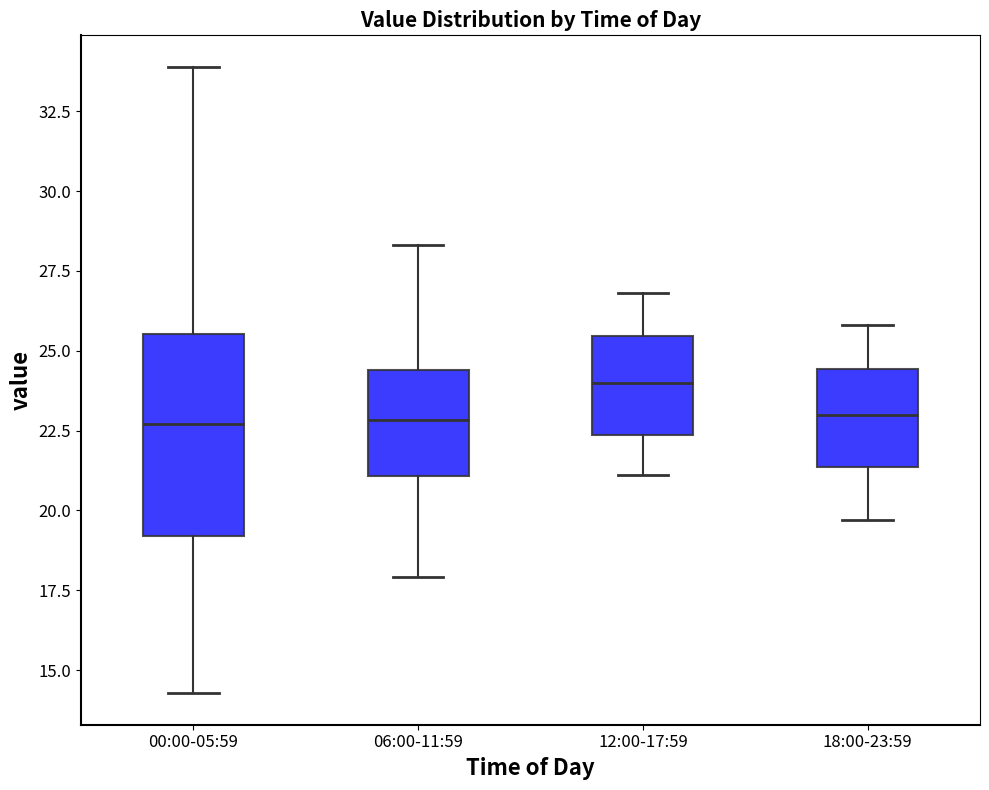

Reading left to right, read every box against the y-axis: the position of its median line, the range the box covers, and the ends of its whiskers. The values are not printed on the chart, so give them approximately, as read against the axis.

00:00-05:59: median 22.5, box 19.0 to 25.5, whiskers 14.5 to 34.0
06:00-11:59: median 23.0, box 21.0 to 24.5, whiskers 18.0 to 28.5
12:00-17:59: median 24.0, box 22.5 to 25.5, whiskers 21.0 to 27.0
18:00-23:59: median 23.0, box 21.5 to 24.5, whiskers 19.5 to 26.0